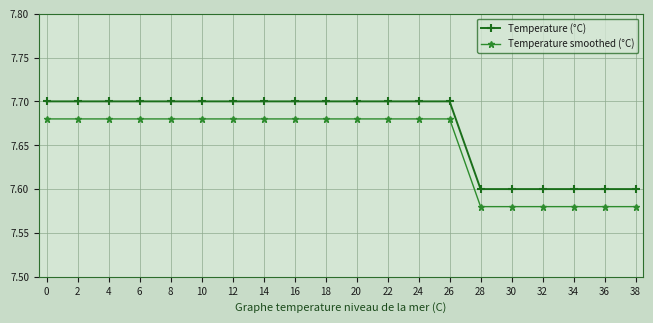

True or false: Temperature (°C) and Temperature smoothed (°C) cross at least once.

False